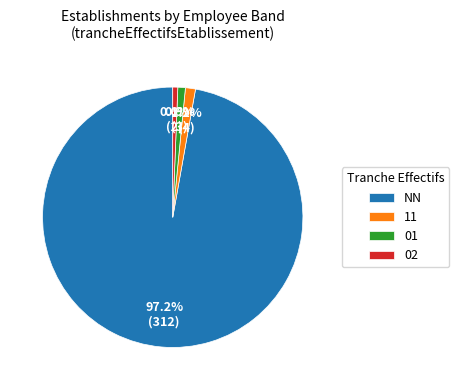

Is the sum of 01 and 02 greater than half?

No